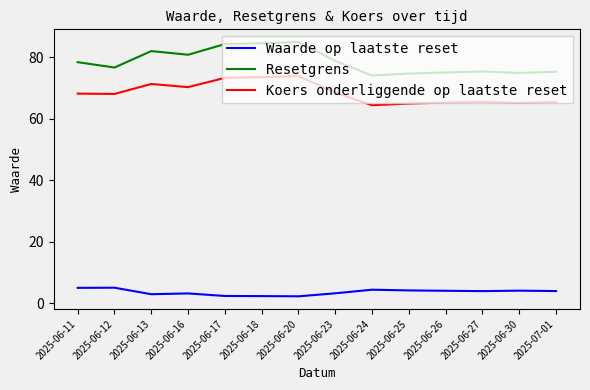

What position from the right is 2025-06-27?

3